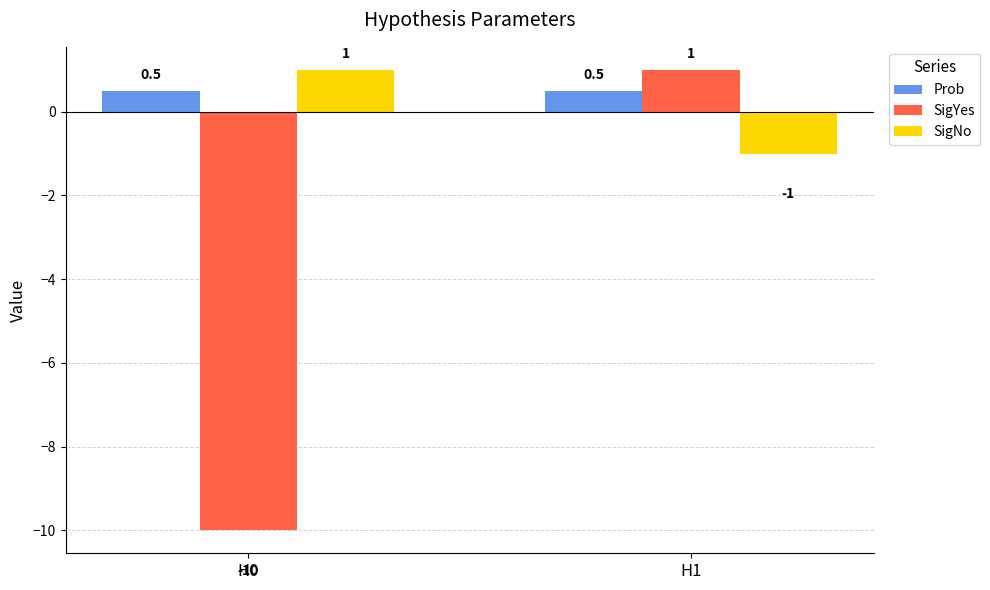

Rank the series at H1 from lowest to highest value.

SigNo, Prob, SigYes